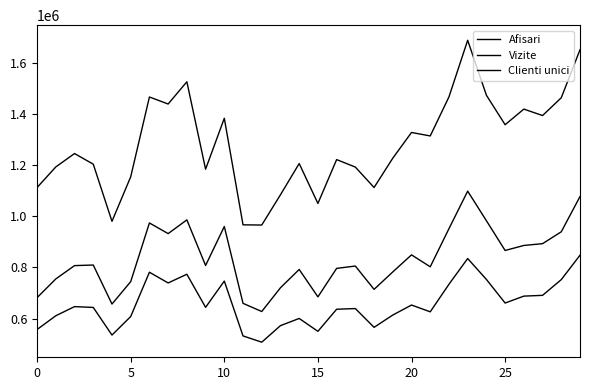

How many lines are shown in the chart?

3